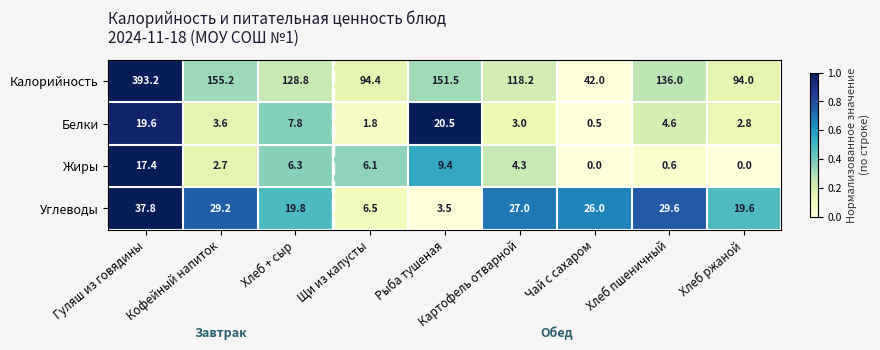

At how many categories does at least one series exceed 0?

9